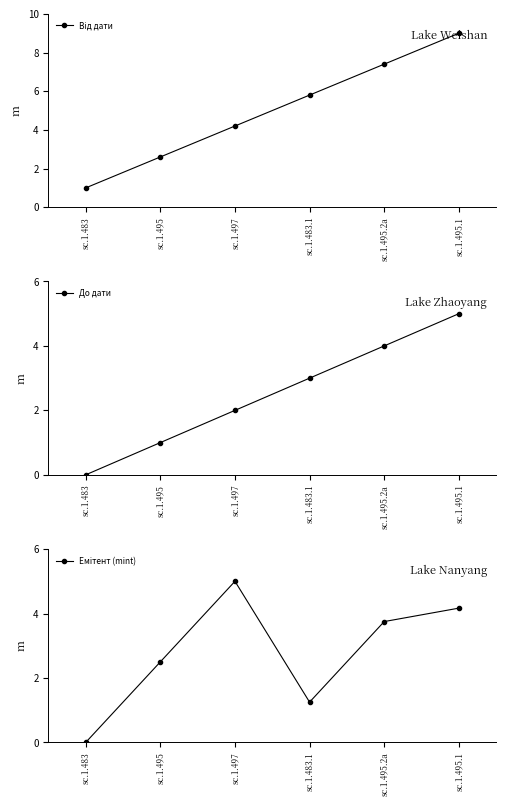

True or false: До дати has more than 2 points higher than both neighbors.

False